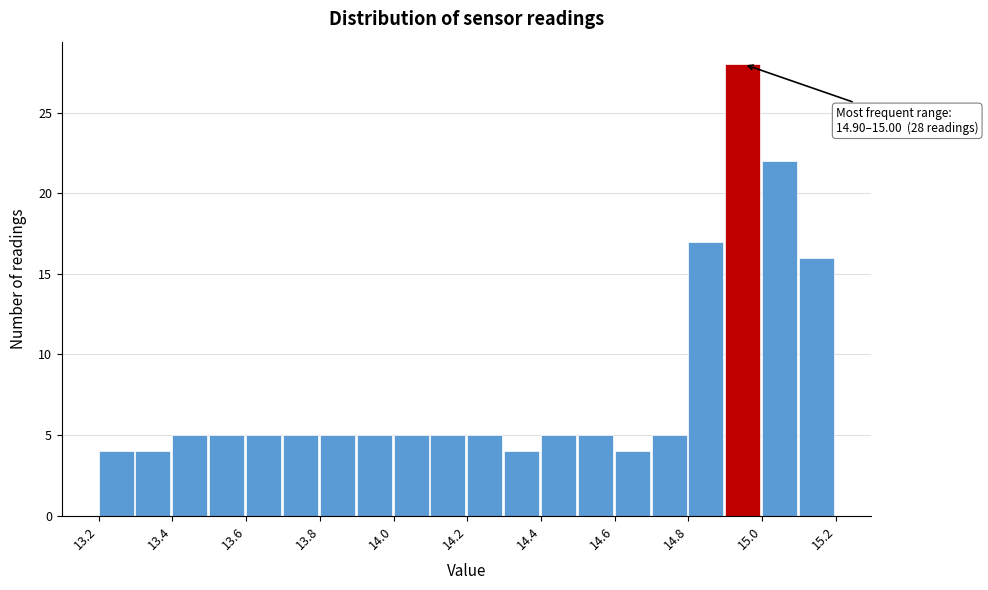

Over which range of the x-axis is the bar tallest?

14.9 to 15.0